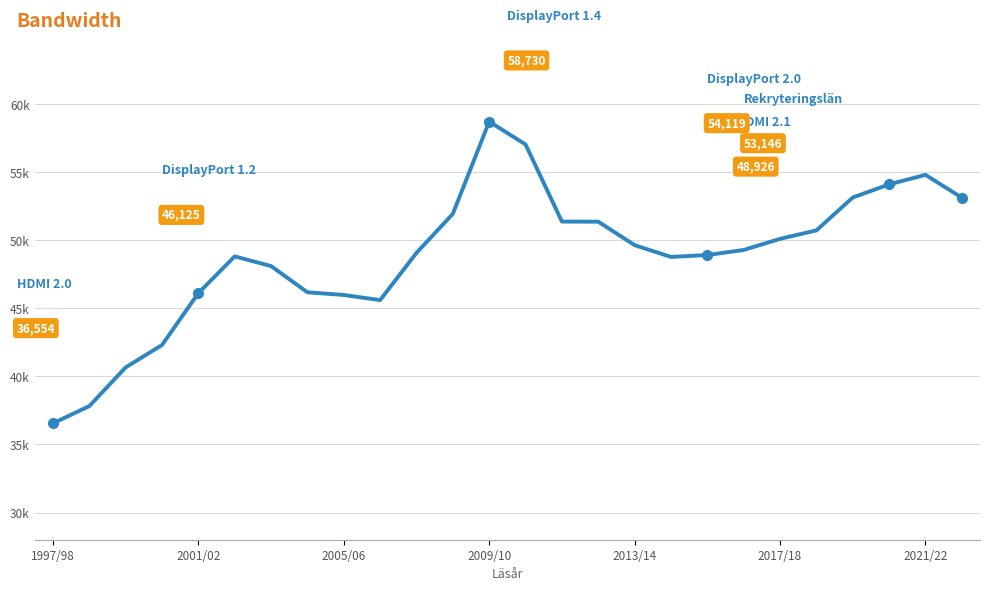

What is the value of the 3rd point from the left?

40665